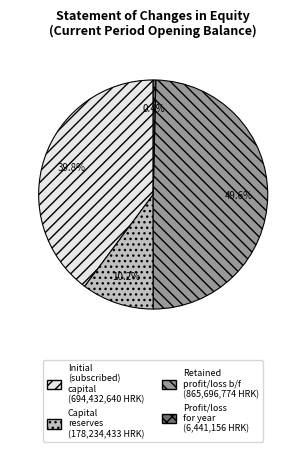

Does any single category account for the majority?

No